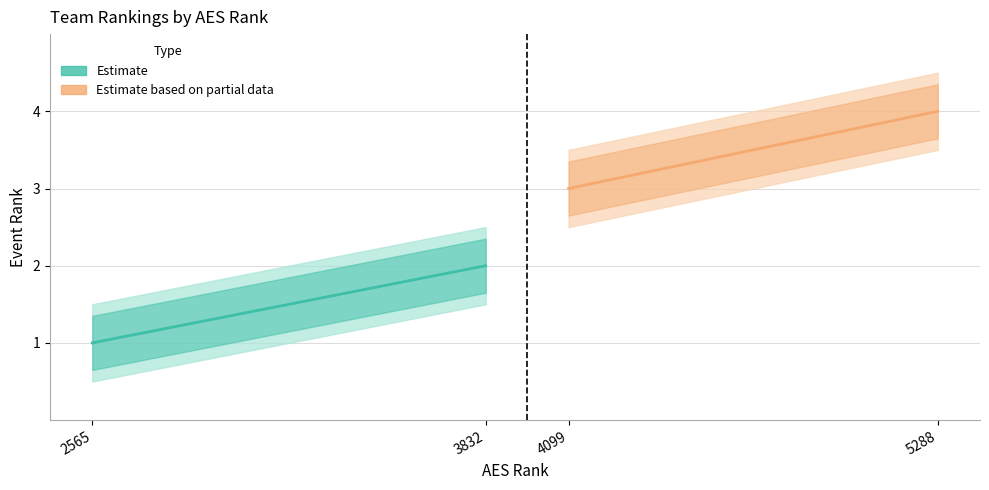

At which label does Estimate reach its minimum?

2565